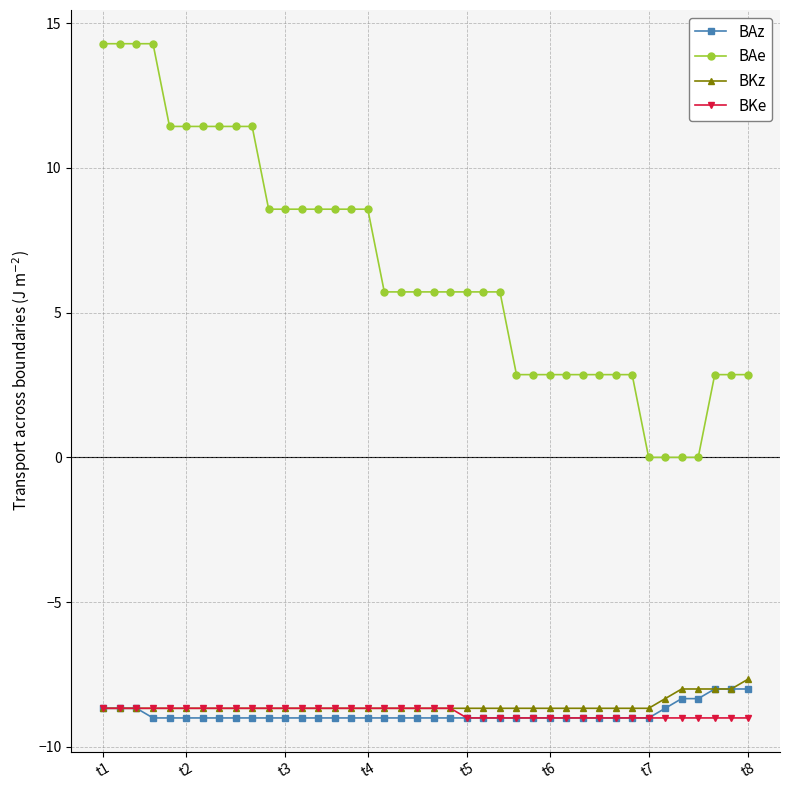

Does the chart display data point markers on the line(s)?

Yes